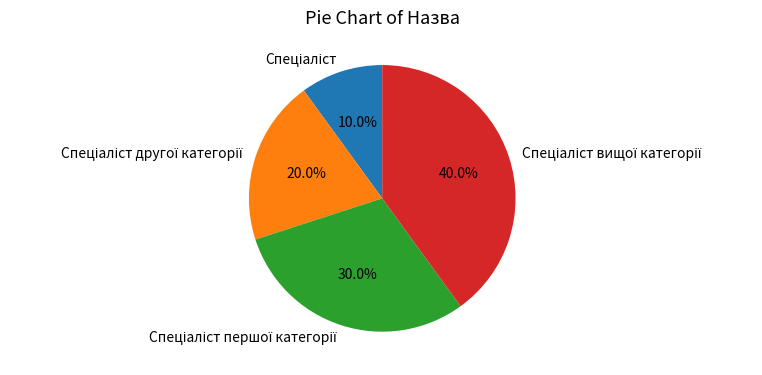

Is there any slice that represents more than half of the pie?

No